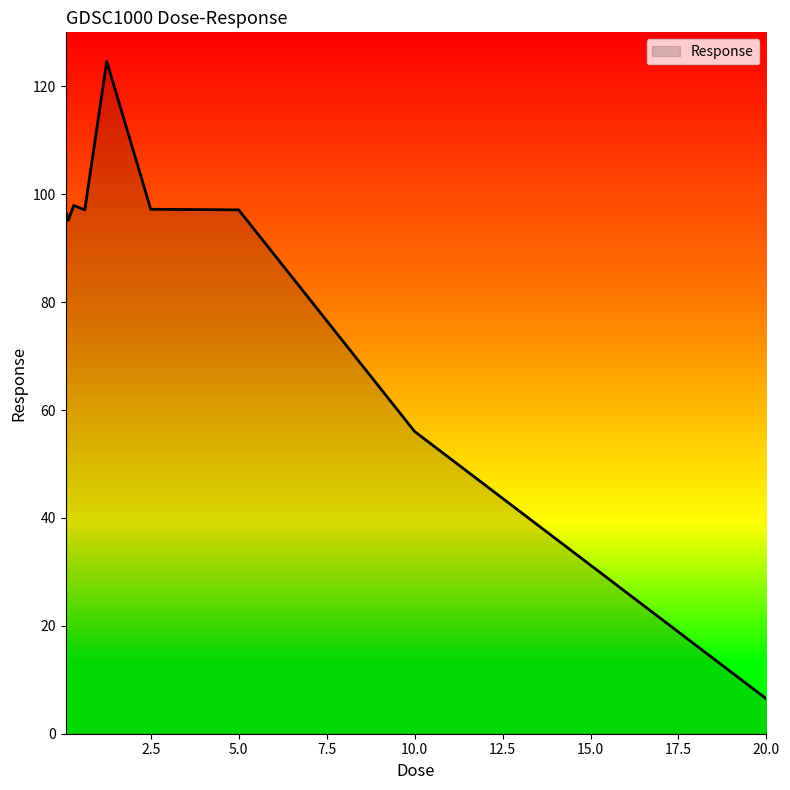

What is the average value?

85.4